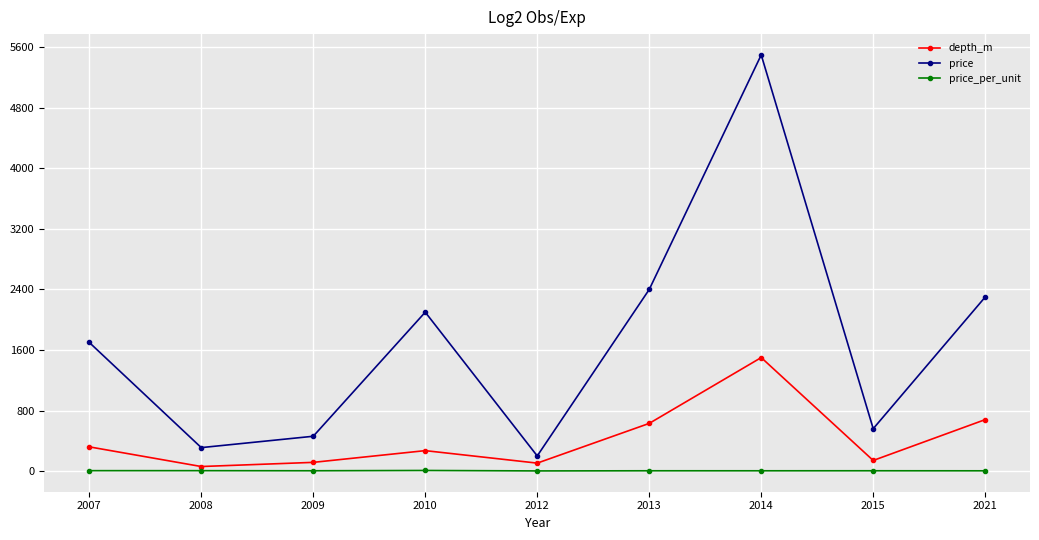

The price series shows 1700.0 at 2007. True or false?

True